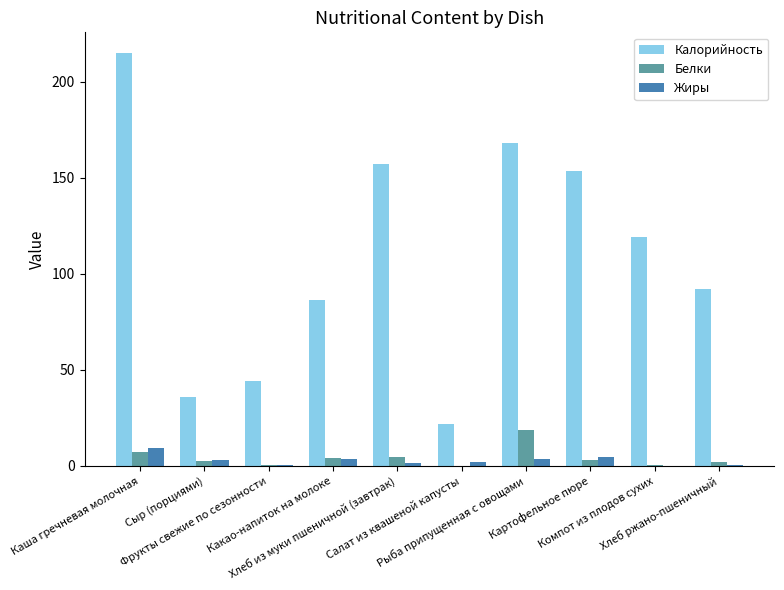

Which series has the largest total across all categories?

Калорийность